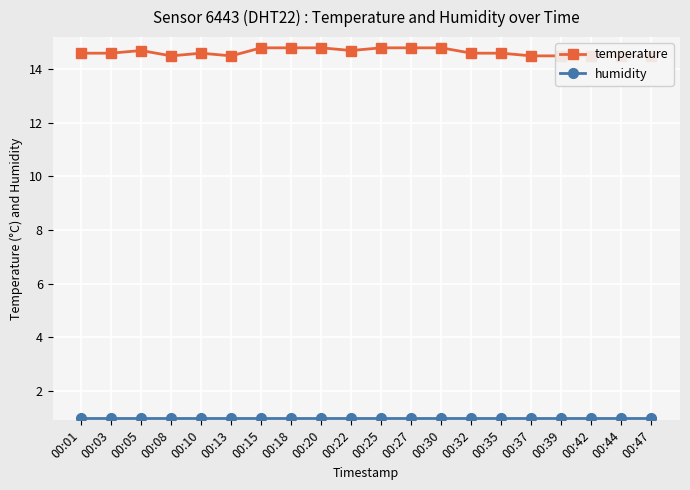

What is the minimum value shown in the chart?

1.0